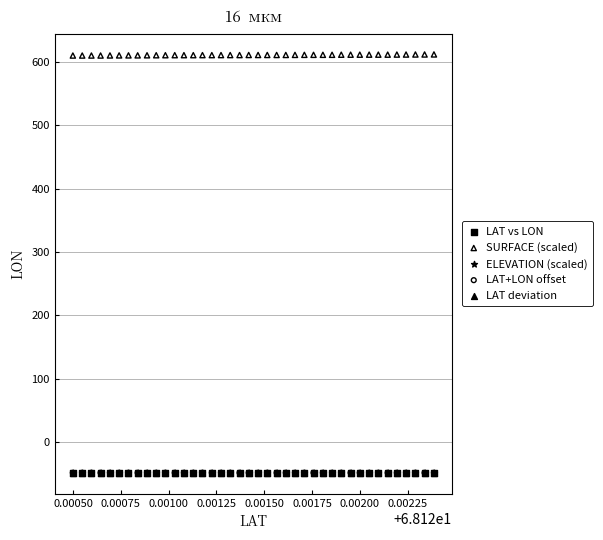

What are all the series names shown in the legend?

LAT vs LON, SURFACE (scaled), ELEVATION (scaled), LAT+LON offset, LAT deviation